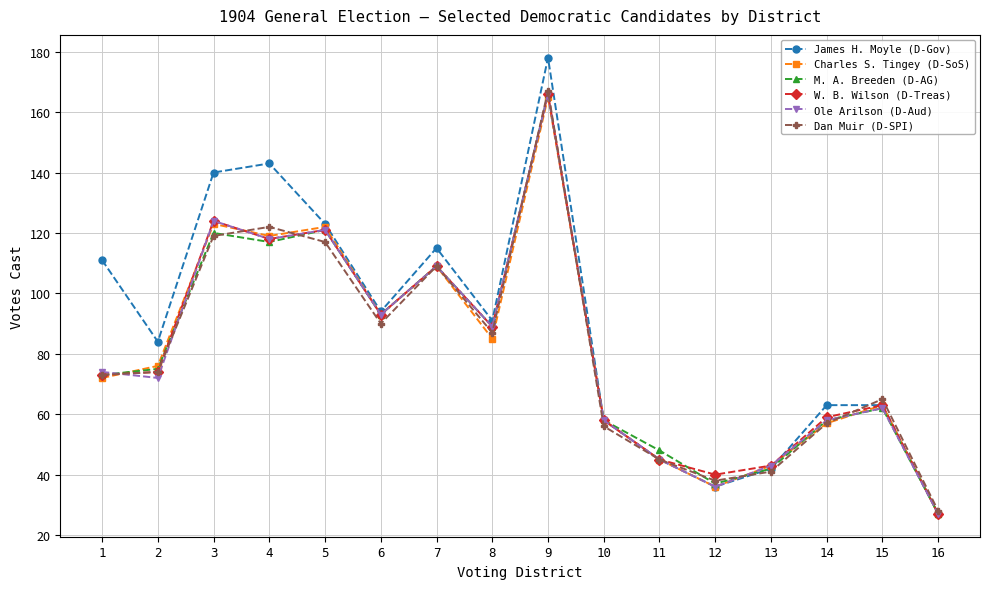

At how many categories does at least one series exceed 154?

1